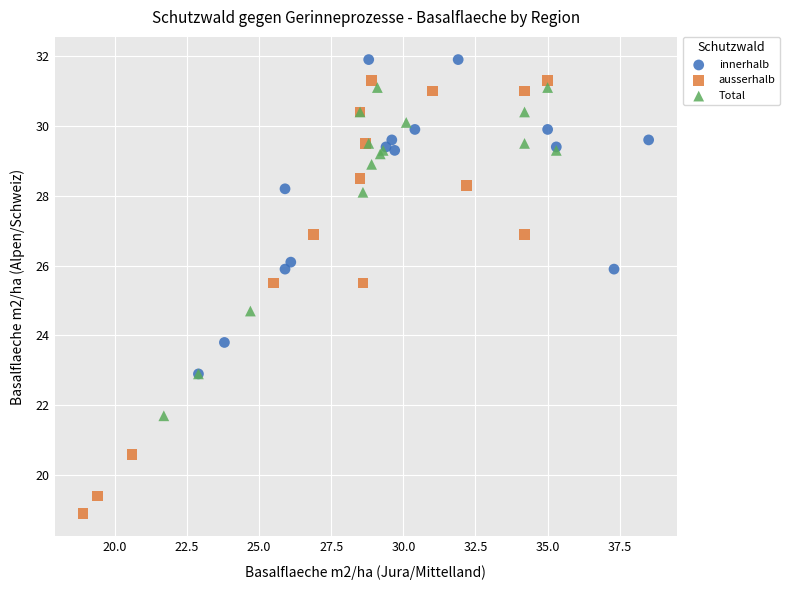

Which series reaches the maximum Y coordinate?

innerhalb